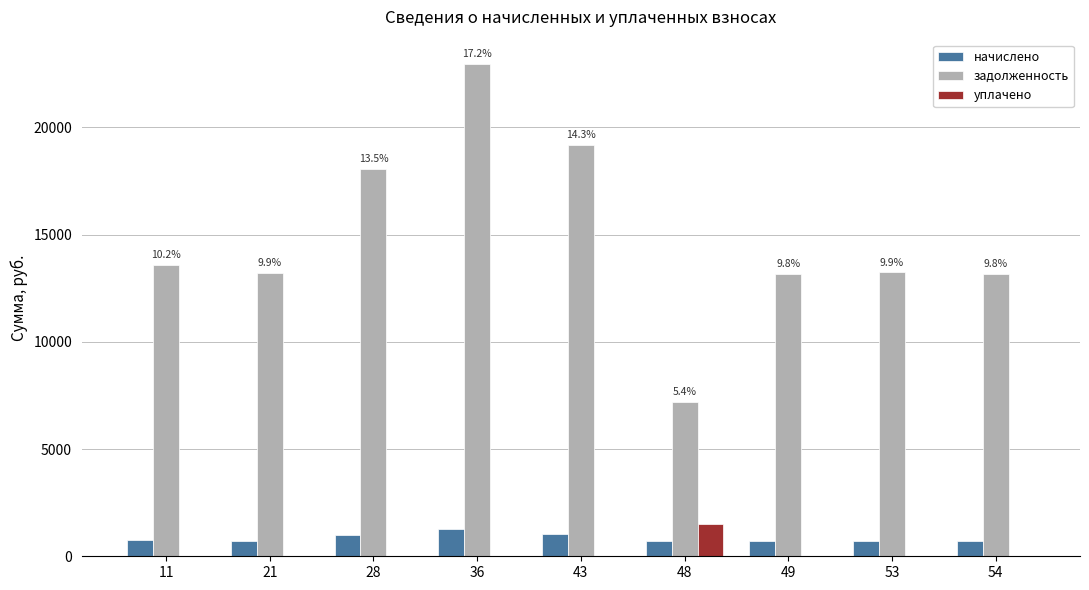

Which series changed the most between 48 and 53?

задолженность